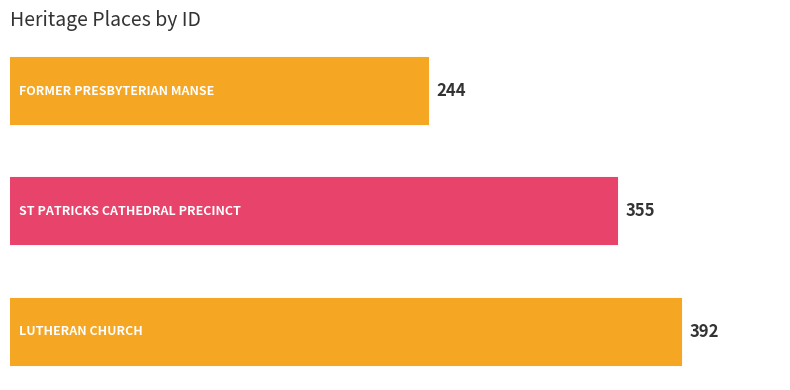

Reading top to bottom, what are all the values shown in this chart?

244	355	392